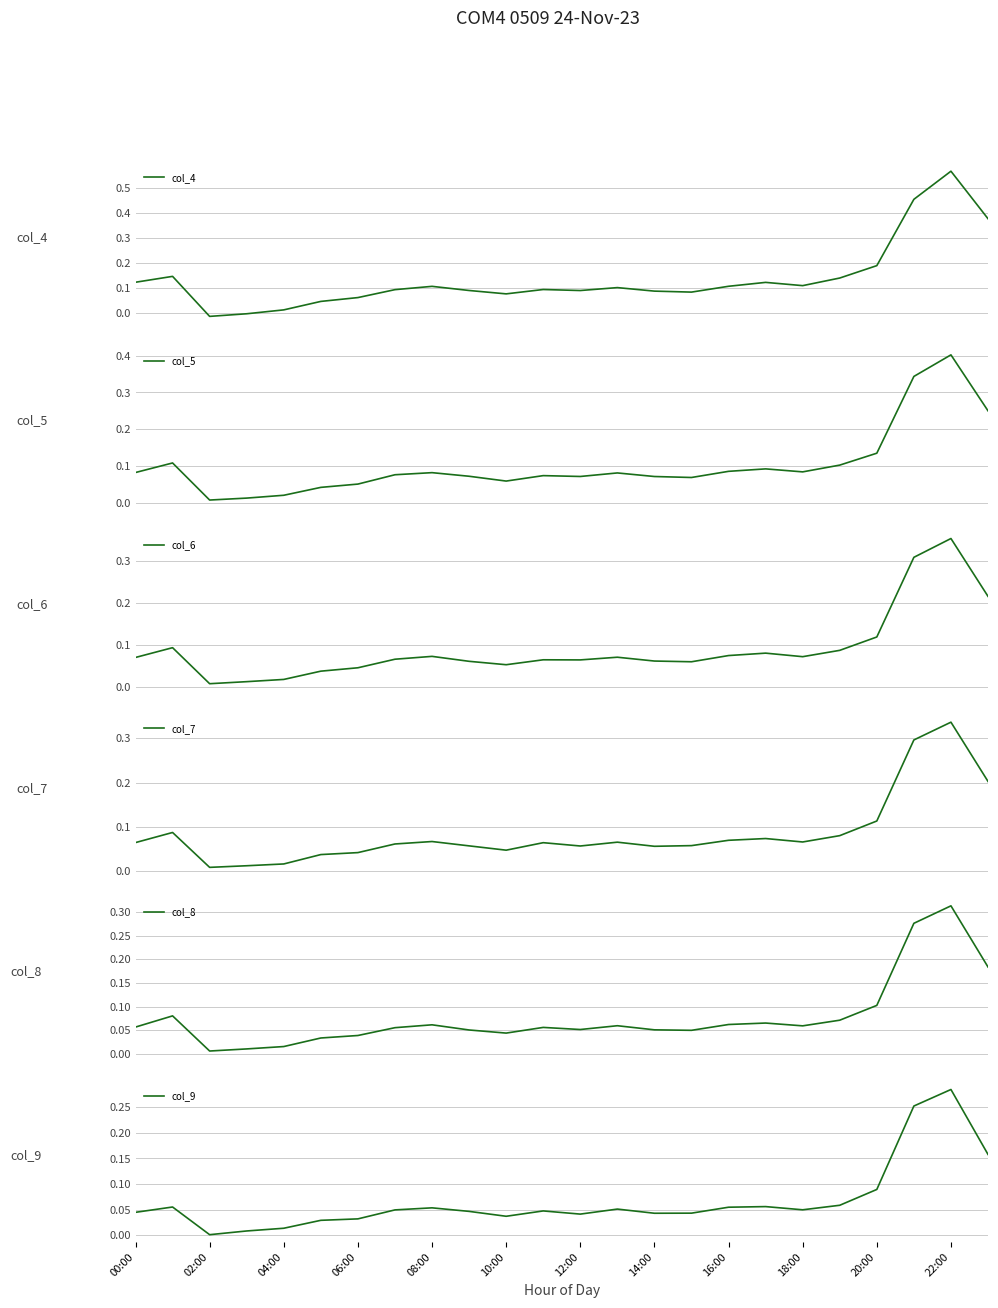

The col_9 series shows 0.0 at 02:00. True or false?

True